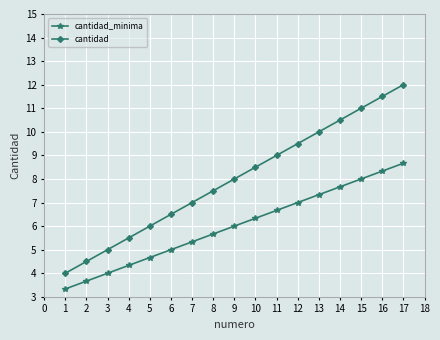

Which label corresponds to the smallest value in the chart?

1